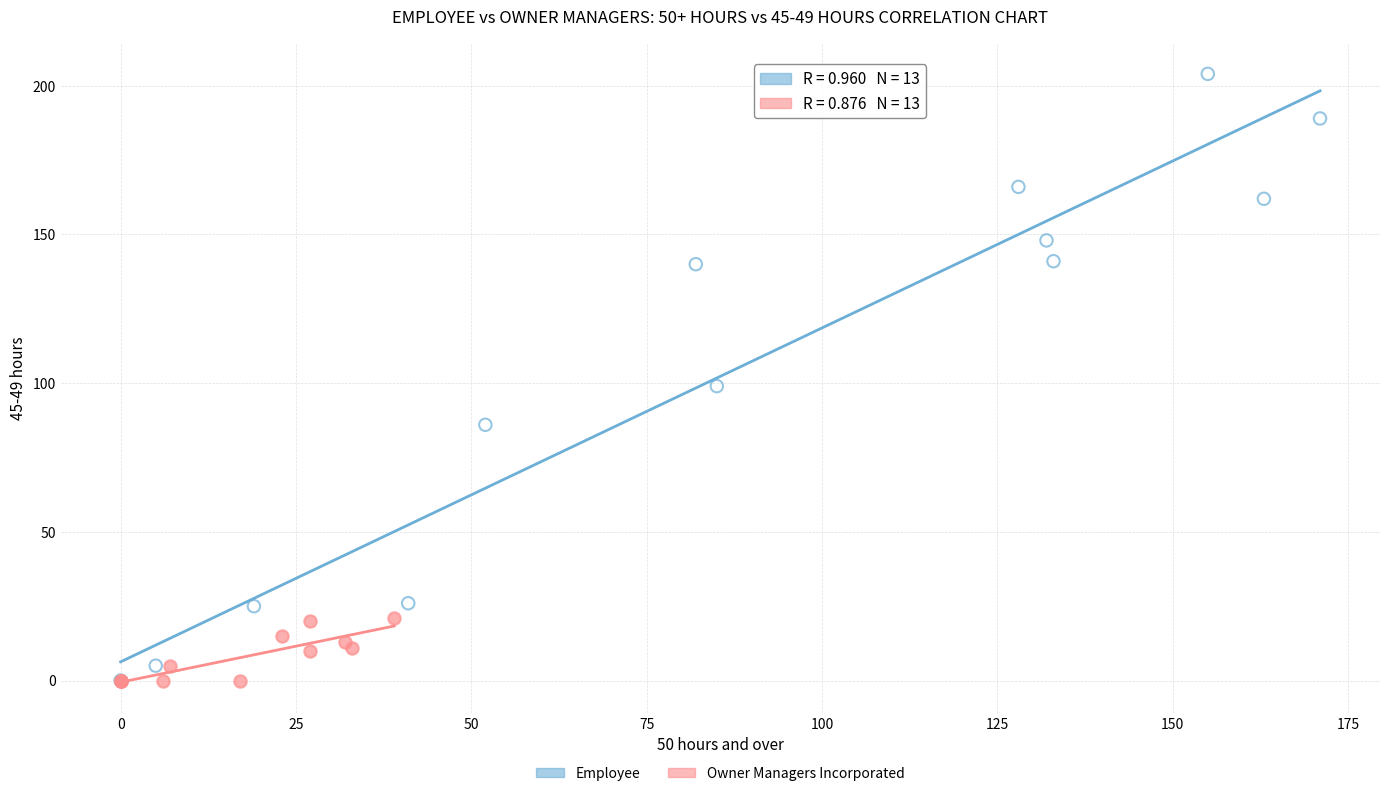

Which series has the largest Y range (max minus min)?

Employee